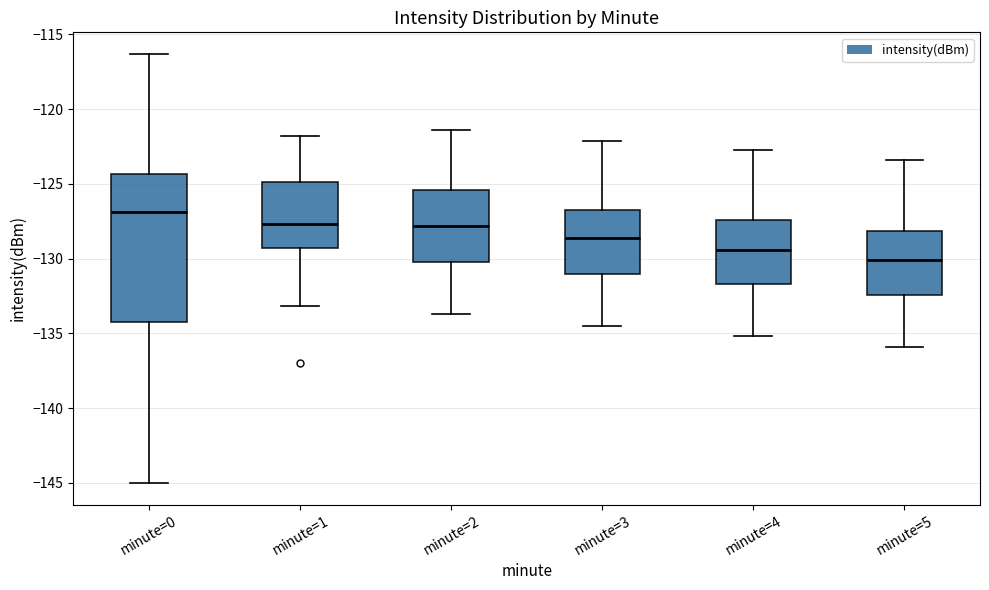

Where does the upper whisker of the box for minute=5 end on the y-axis? The values are not printed on the chart, so give them approximately, as read against the axis.

-123.5